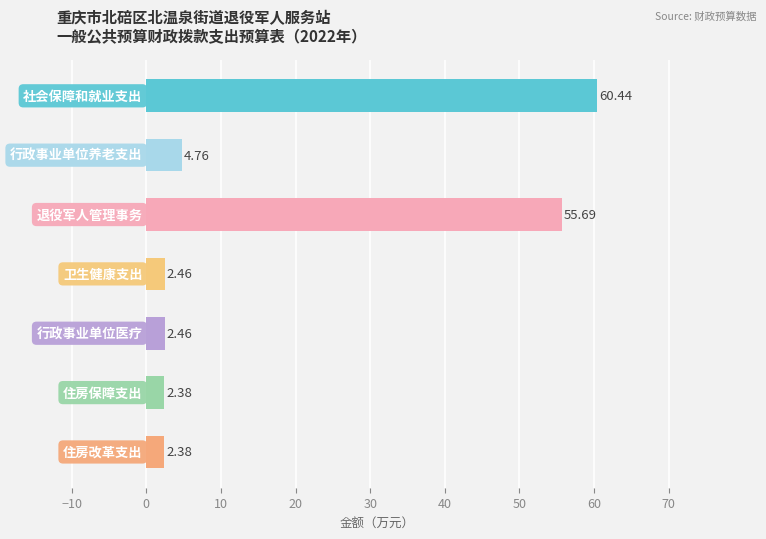

What is the difference between the maximum and minimum values?

58.1